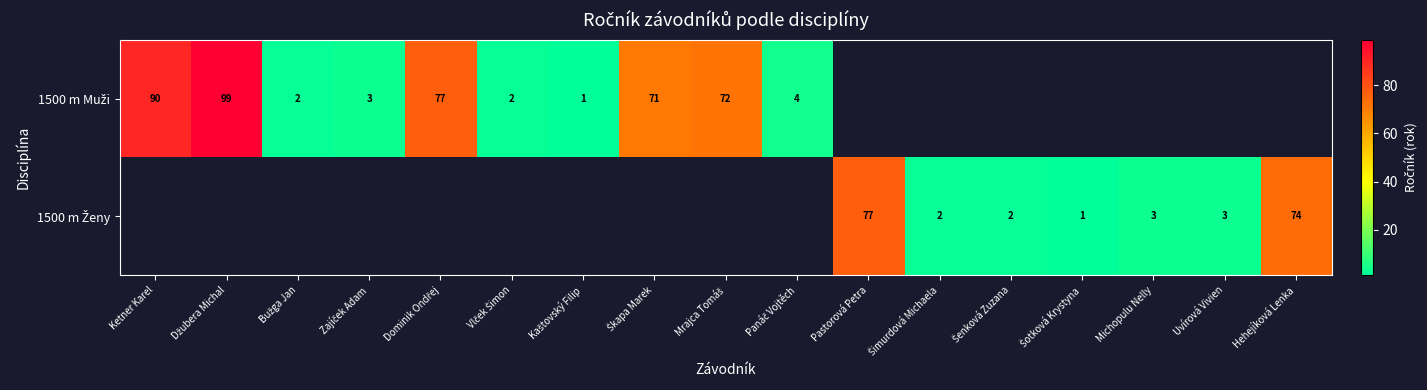

Rank the series at Šotková Krystyna from highest to lowest value.

1500 m Muži, 1500 m Ženy